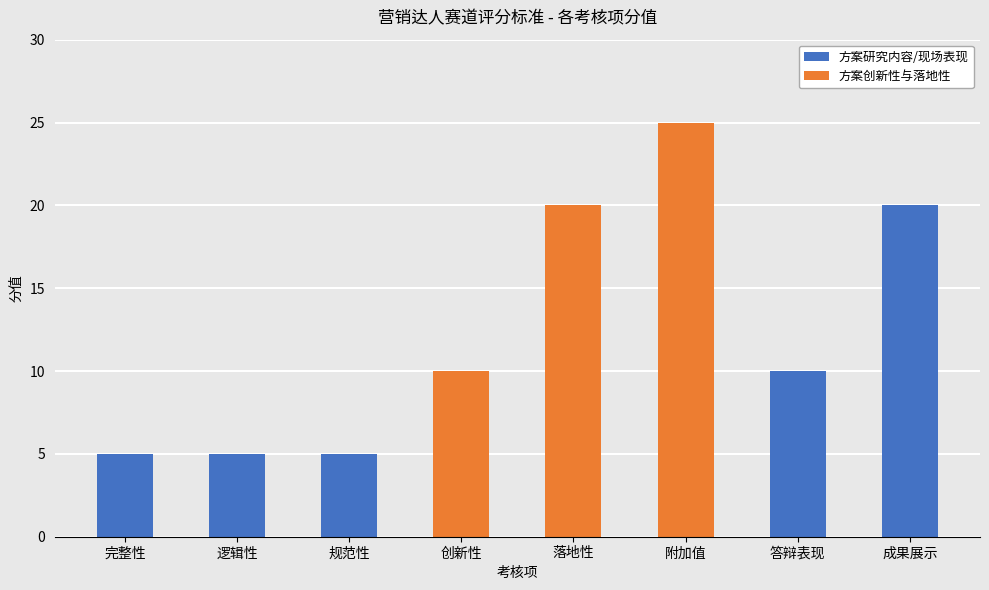

Reading left to right, list all the values displayed in this chart.

完整性=5	逻辑性=5	规范性=5	创新性=10	落地性=20	附加值=25	答辩表现=10	成果展示=20